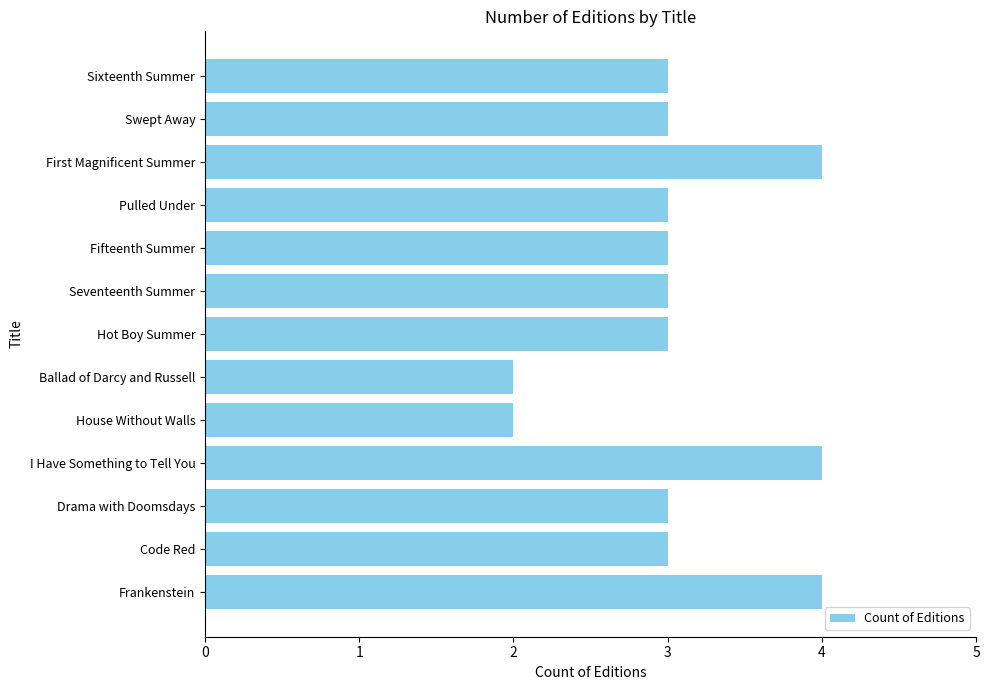

What value does the data have at Frankenstein?

4